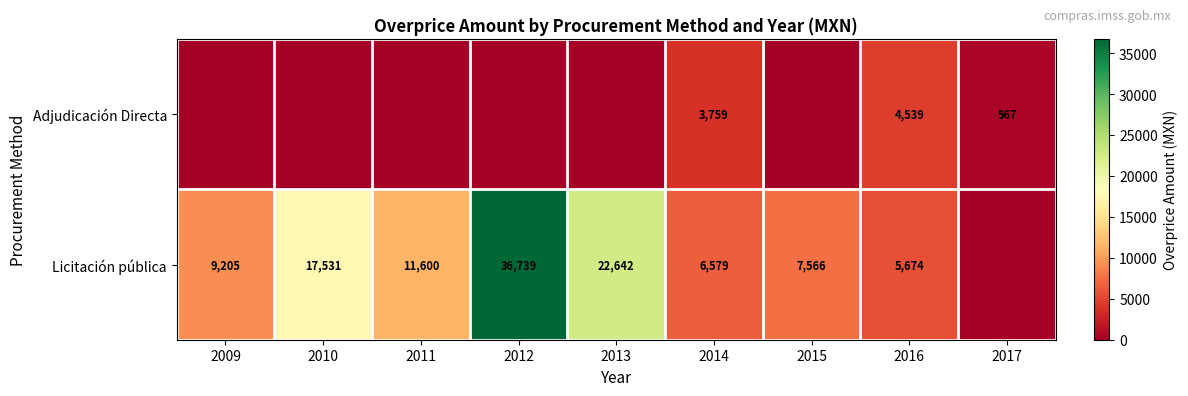

What is the spread (max minus min) of values at 2014?

2820